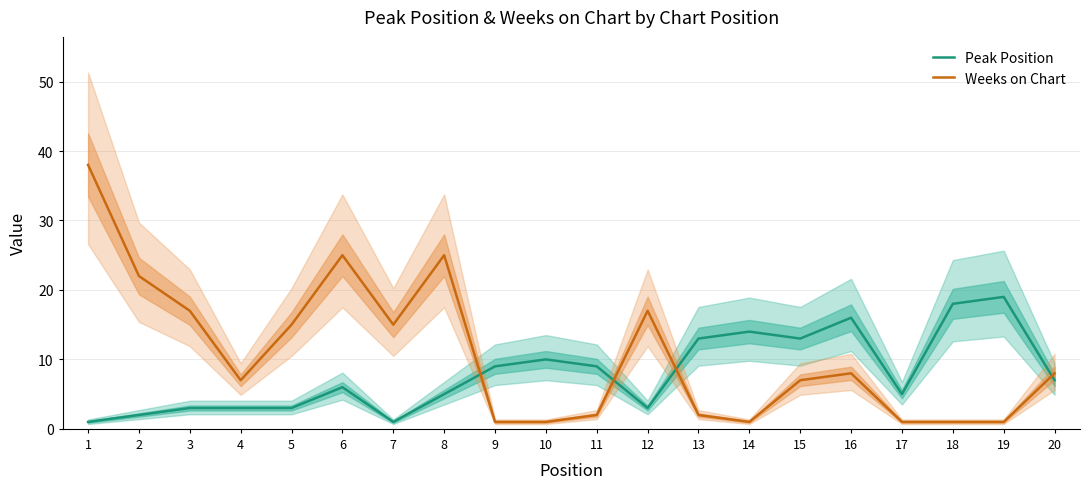

True or false: Peak Position has a value of 5 at 4.

False